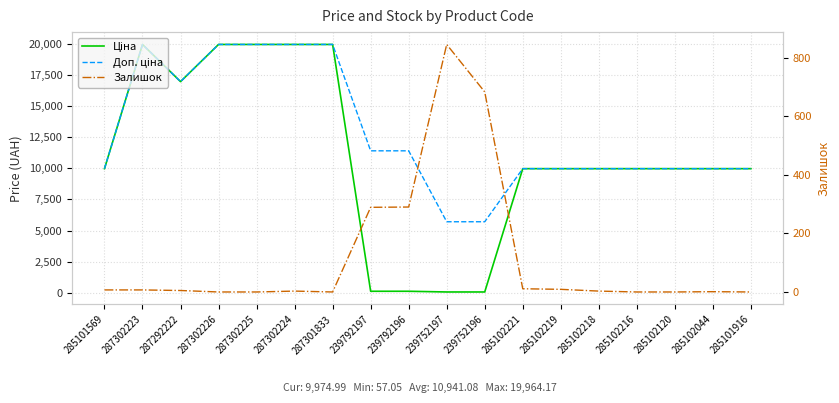

What is the difference between the highest and lowest values at 287302225?

19964.2